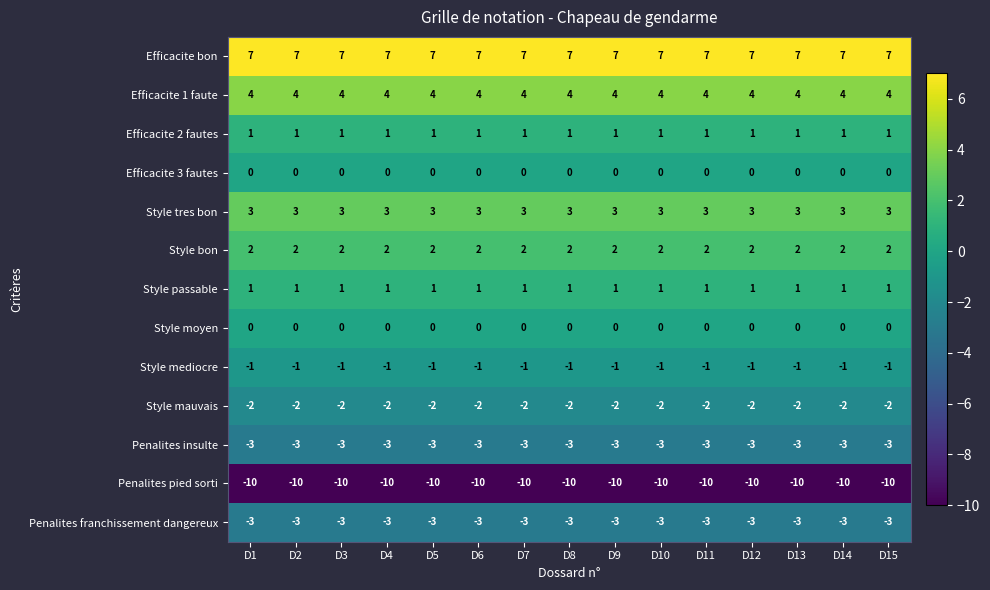

How many distinct data groups are displayed?

13